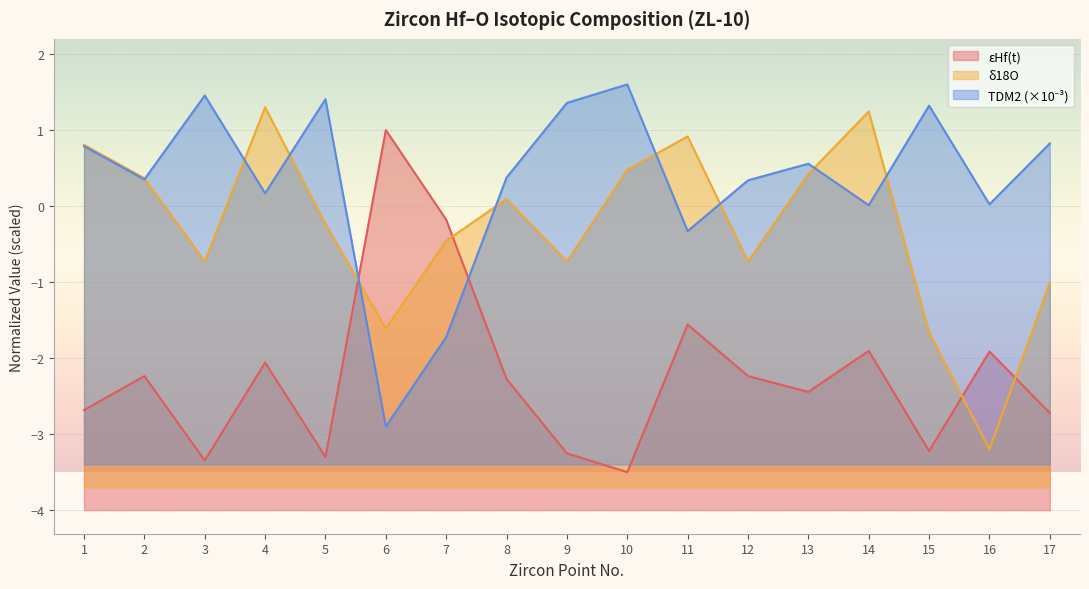

Is it true that εHf(t) equals -3.3 at 3?

True